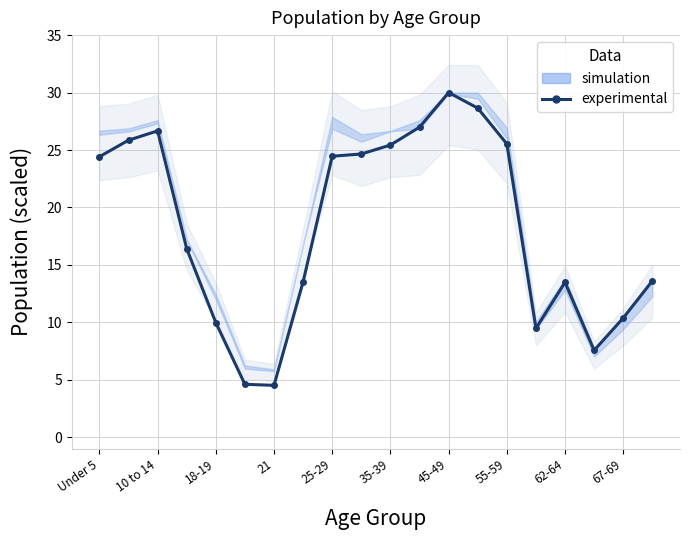

What is the maximum value shown in the chart?

30.0